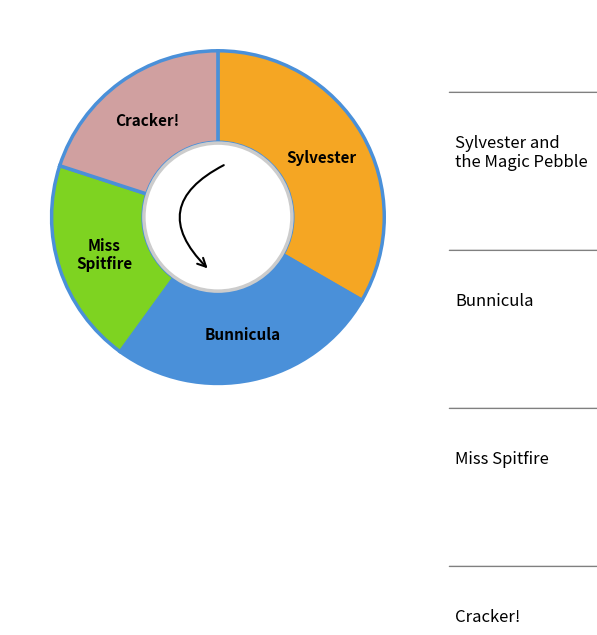

Is it true that Sylvester and the Magic Pebble is 33% of the pie?

True